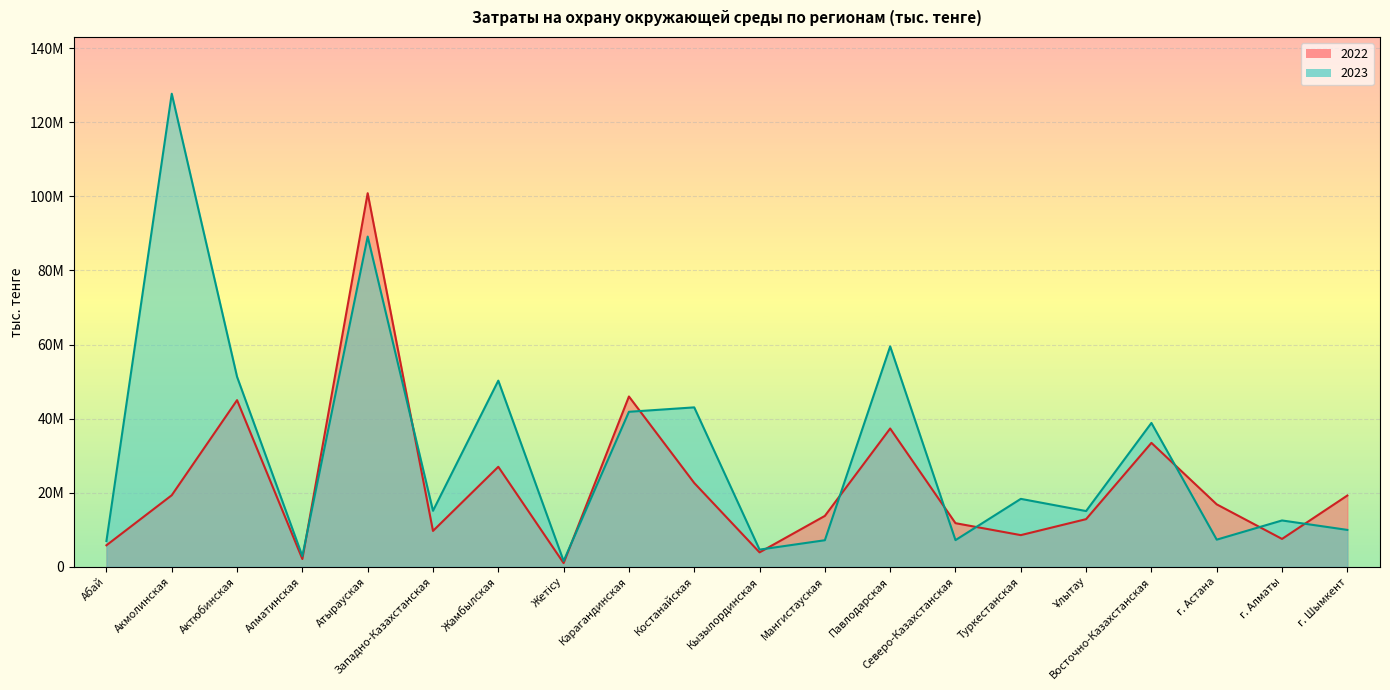

Where does the 2023 line series first go above 15116668?

Акмолинская